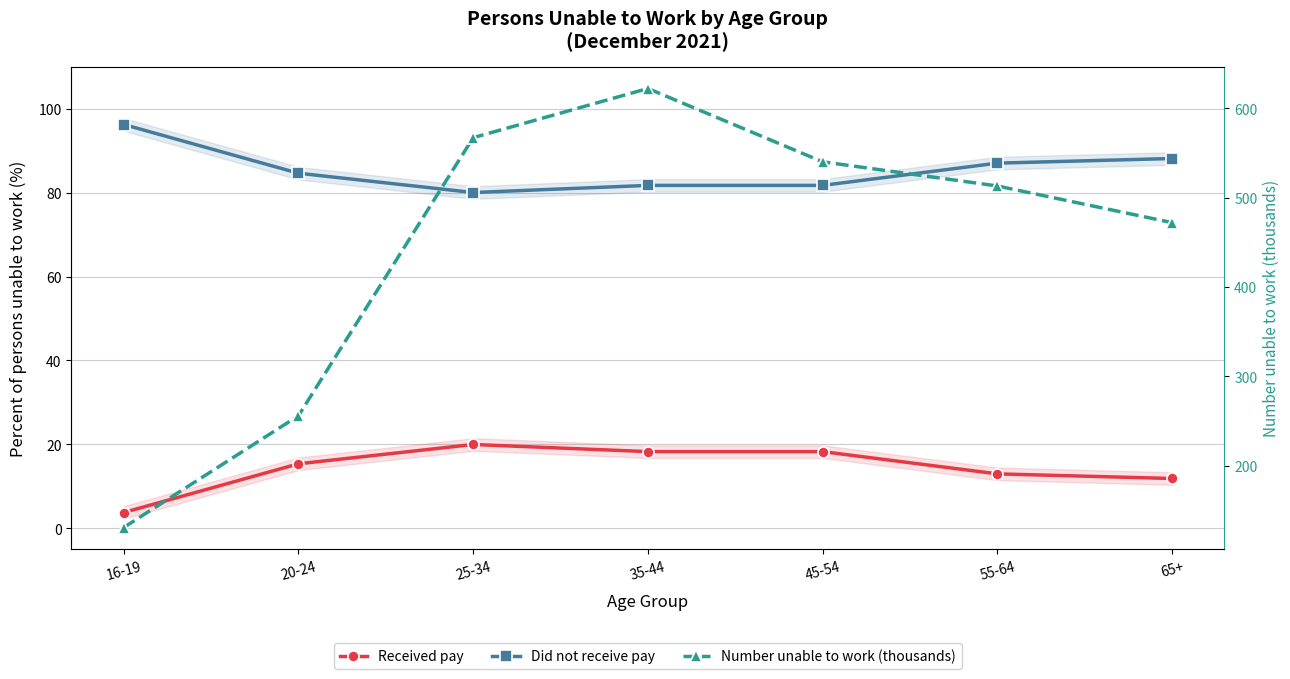

Which series has the largest total across all categories?

Number unable to work (thousands)